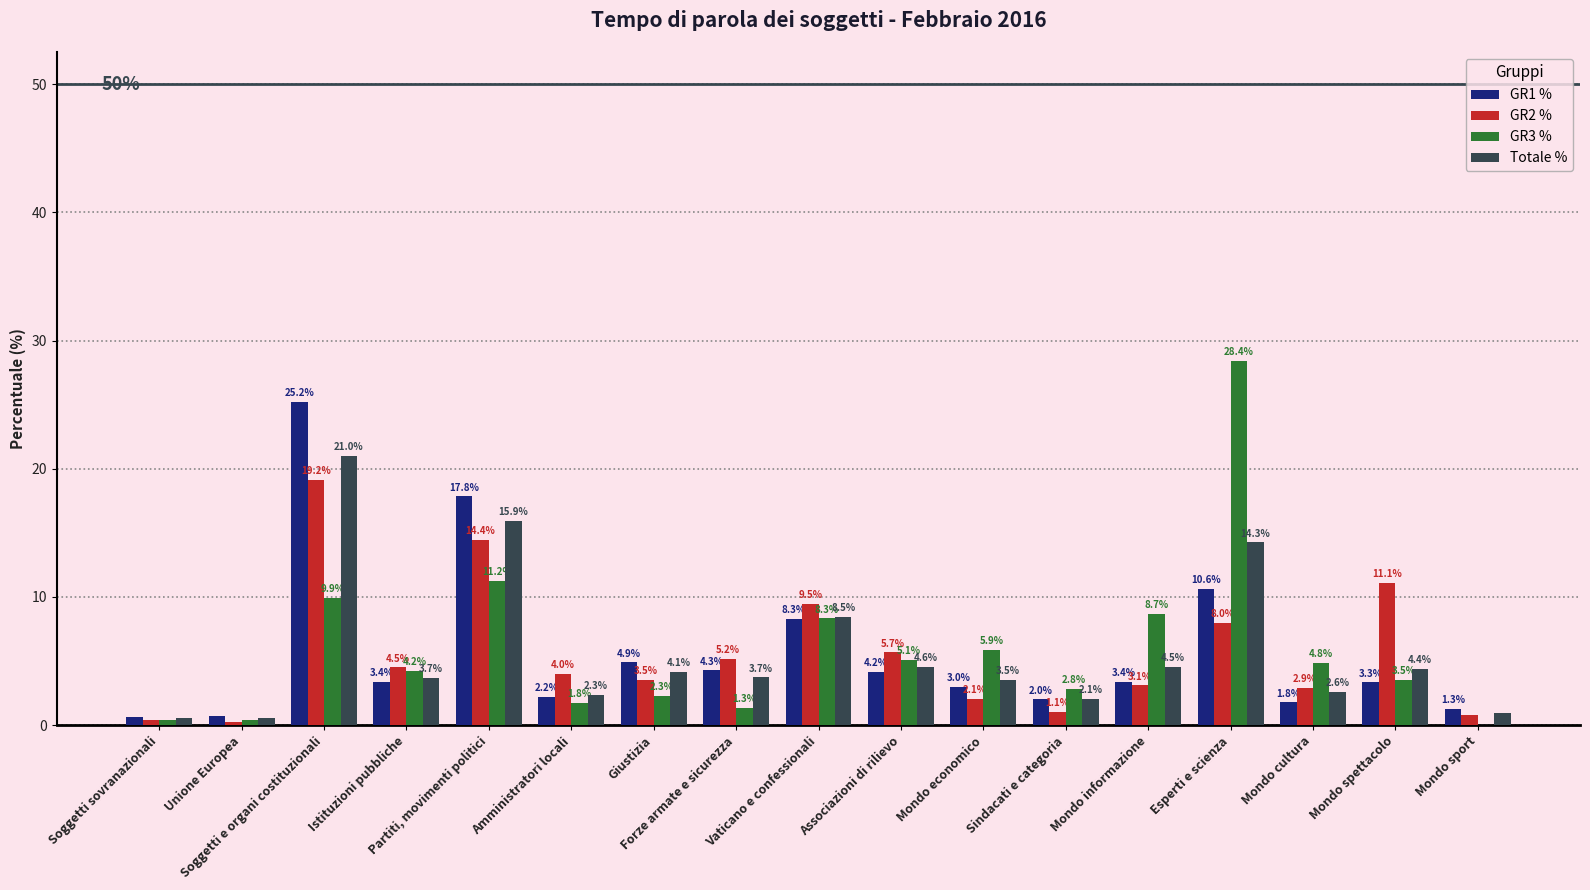

The GR1 % series shows 17.8 at Partiti, movimenti politici. True or false?

True